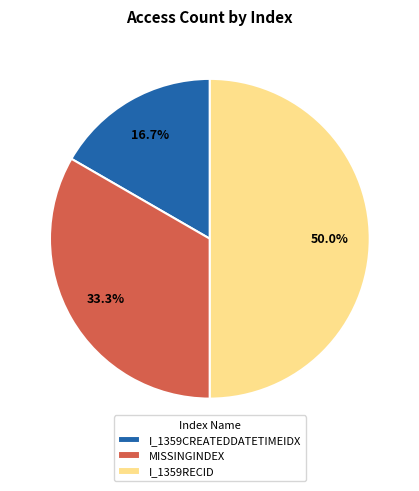

Is the sum of I_1359RECID and I_1359CREATEDDATETIMEIDX greater than half?

Yes